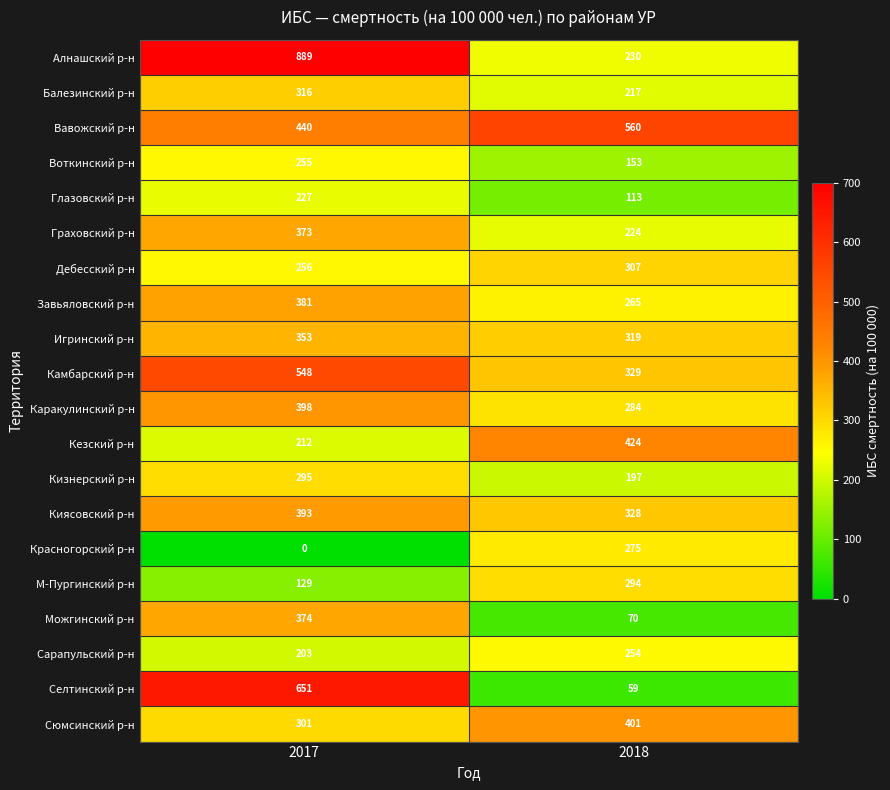

Which series has the largest total across all categories?

Алнашский р-н